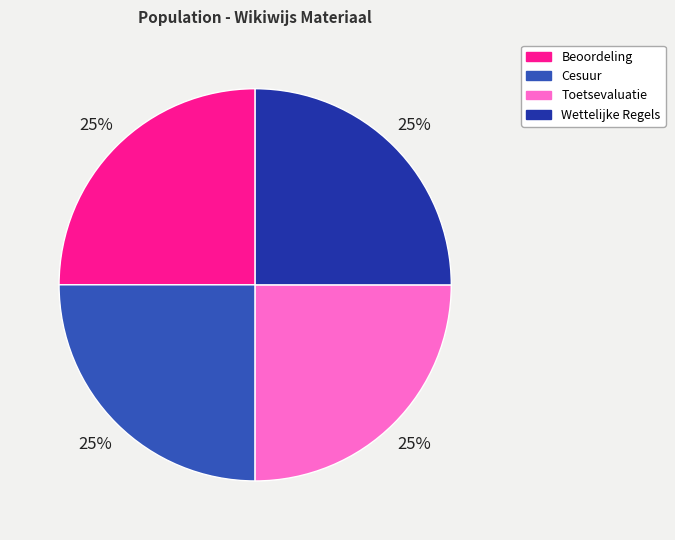

To the nearest percent, what portion does Cesuur represent?

25%